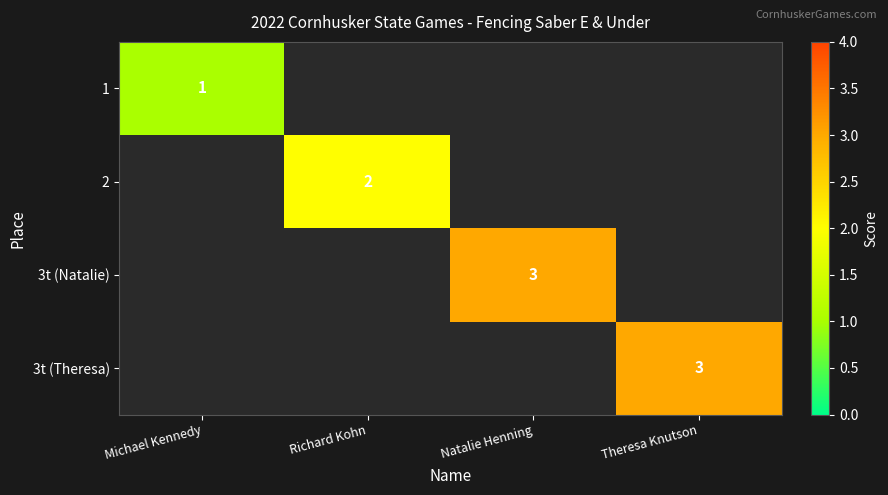

At how many categories does at least one series exceed 1?

3